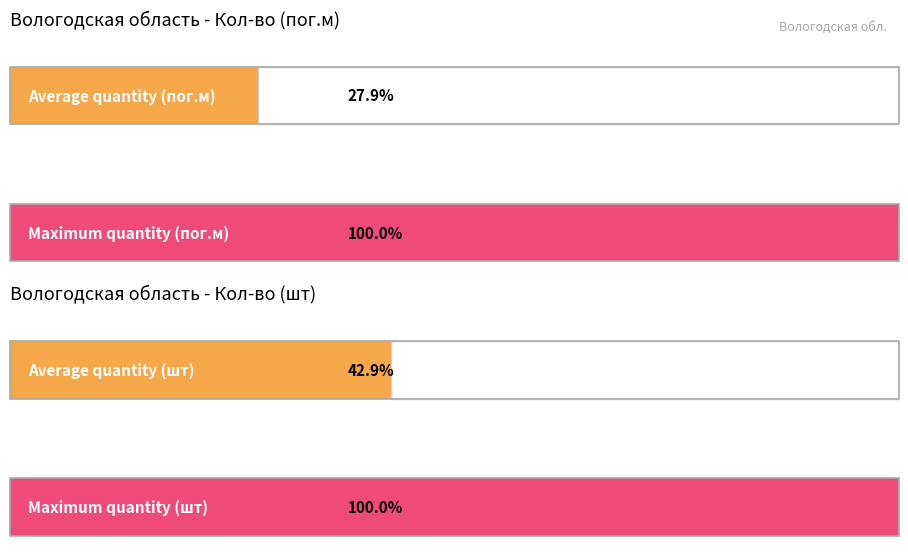

Is it true that the value at 19 is 102?

False